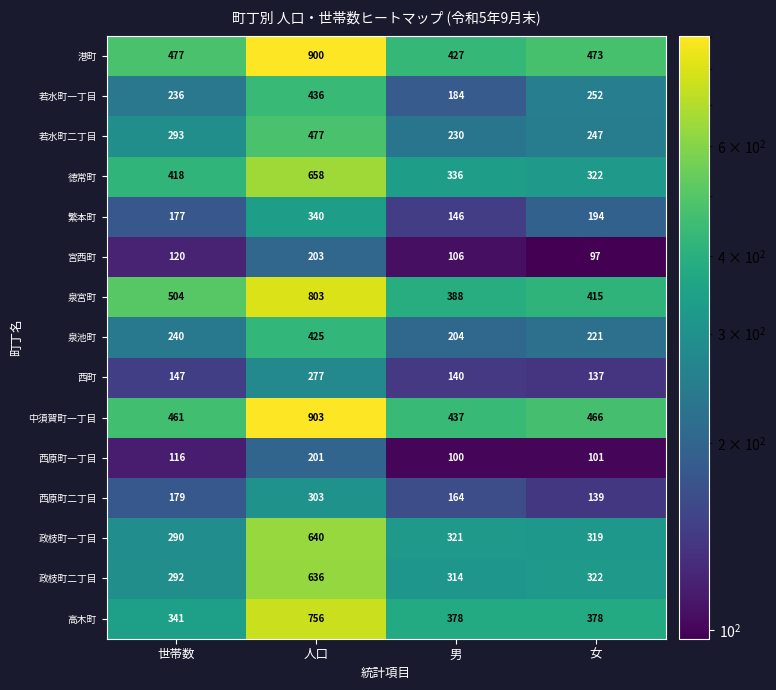

What is the approximate value of 繁本町 at 男?

146